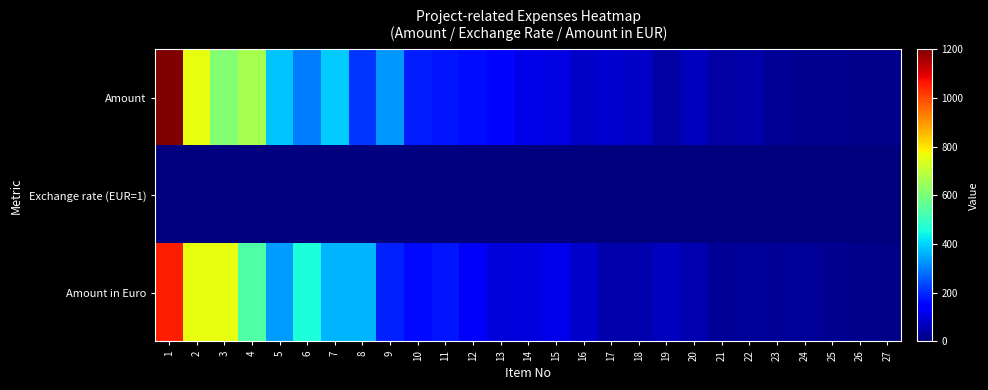

Which series has the largest total across all categories?

Amount